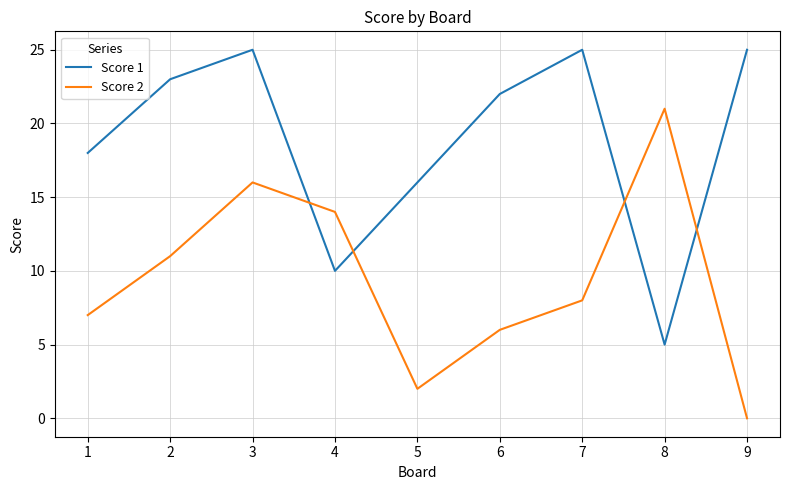

In Score 2, how many points are higher than both neighbors (excluding endpoints)?

2